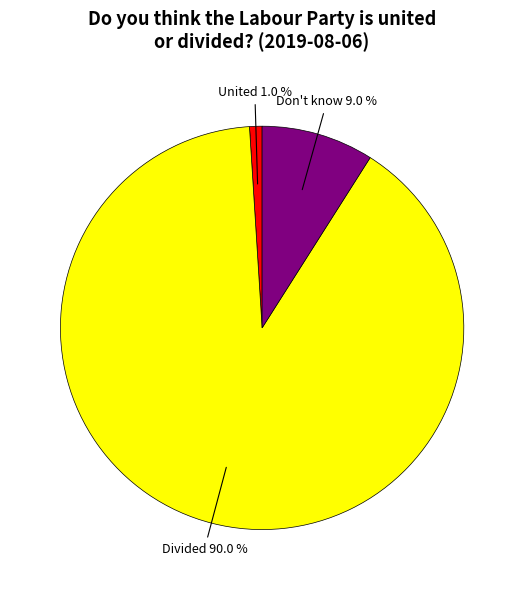

How many segments does this pie chart have?

3